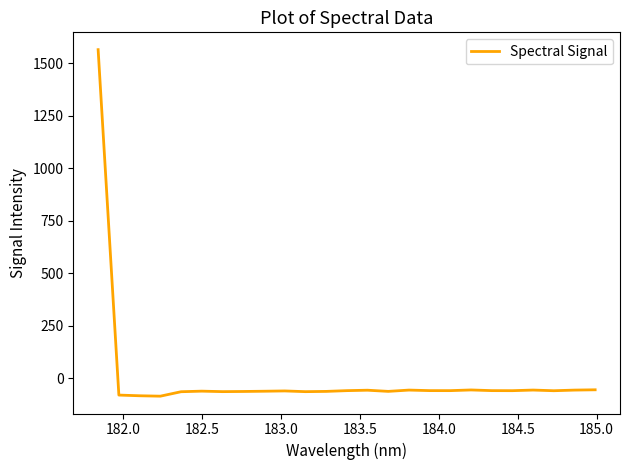

Count the number of values greater than -58.

7